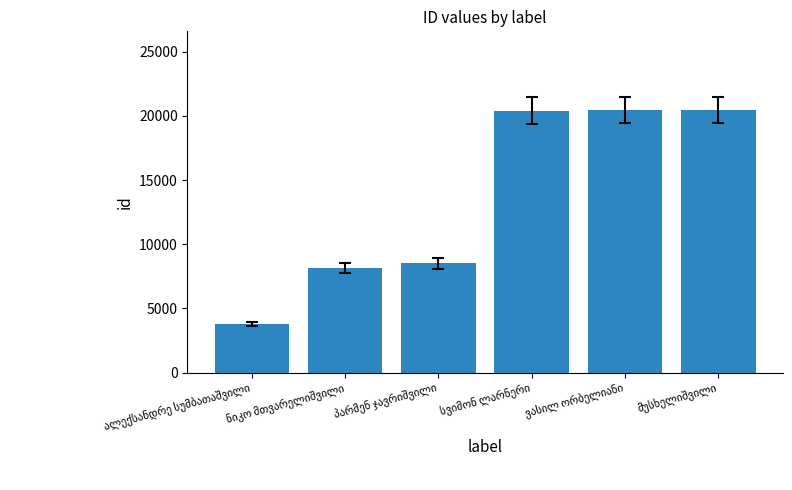

What is the value of the 5th bar from the left?

20461